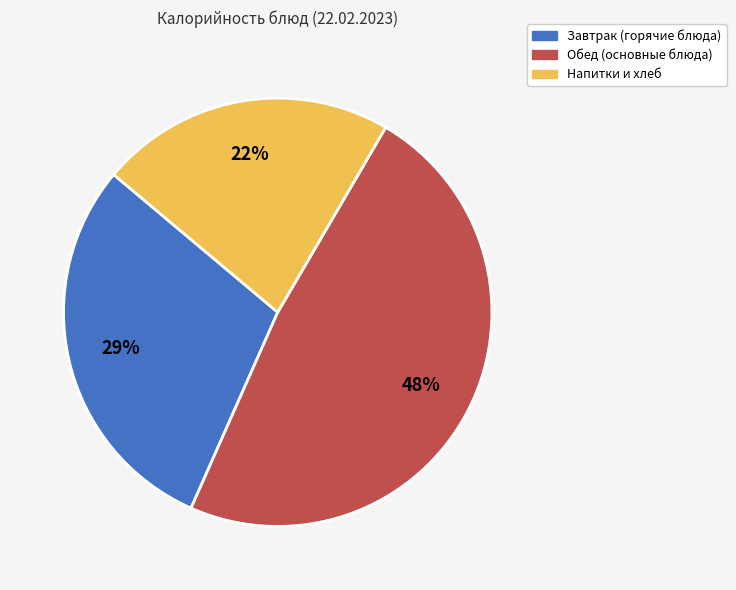

To the nearest percent, what is the difference between the largest and smallest slice percentages?

26%